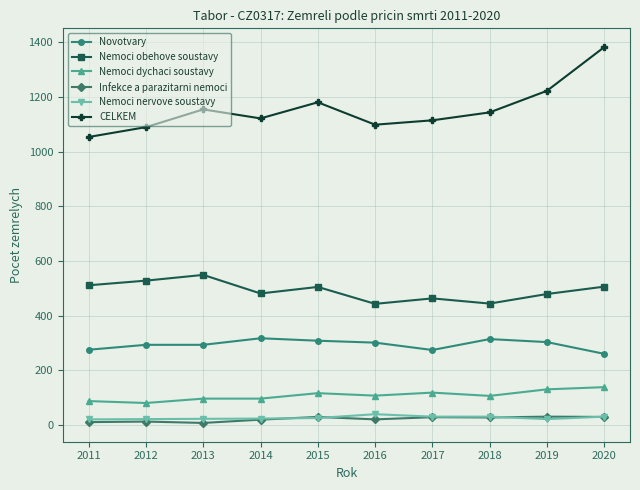

What is the sum of the CELKEM values at 2018 and 2015?

2325